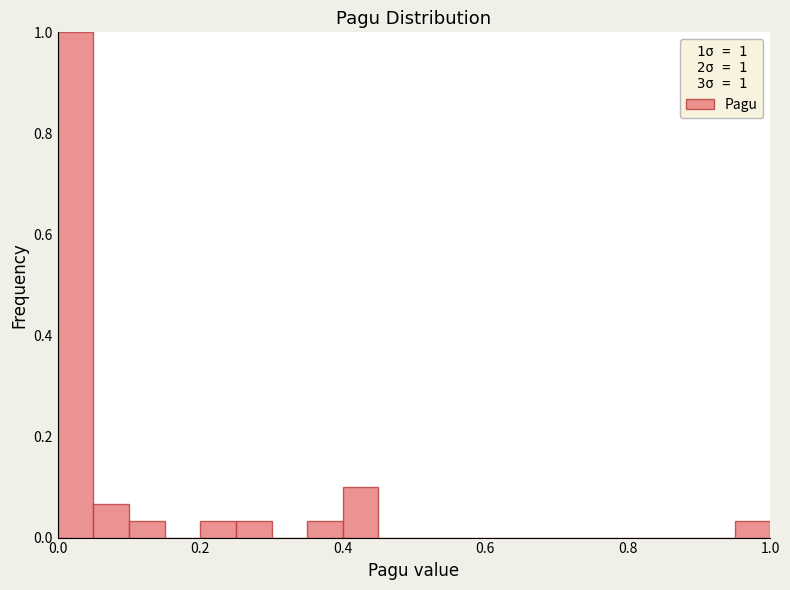

Read against the x-axis, roughly where is the centre of the tallest bar?

0.02